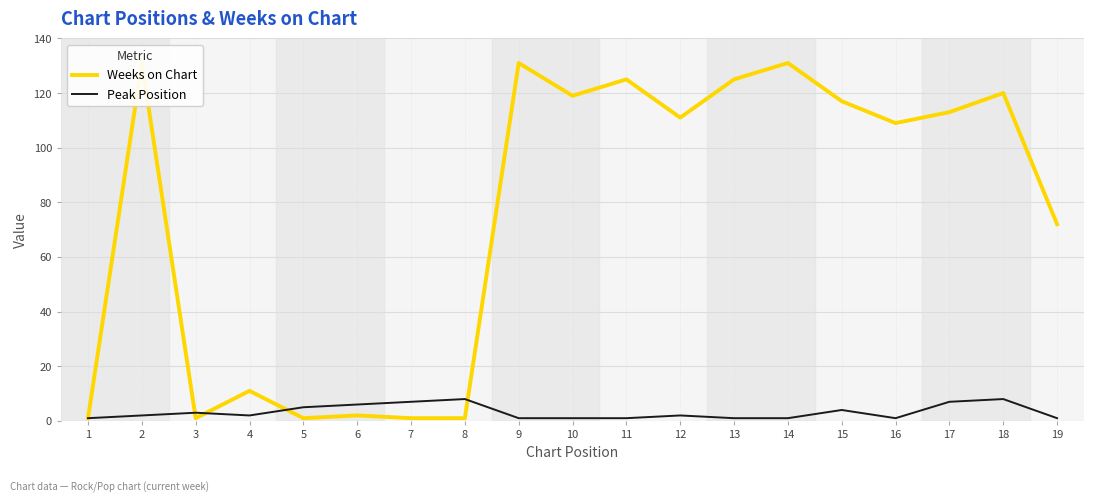

What is the value of the Peak Position point at the 6th from the left?

6